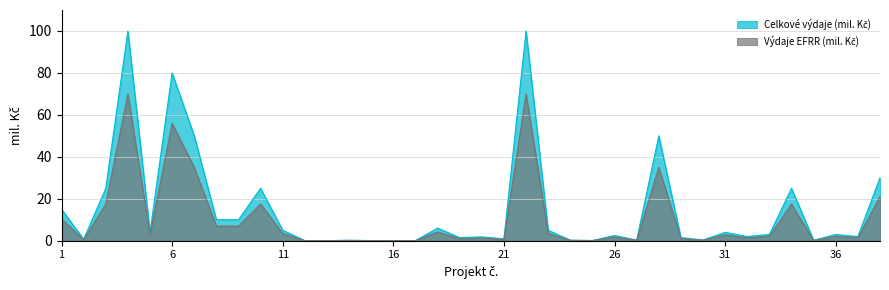

Where is Celkové výdaje (mil. Kč) nearest to the value 50?

7